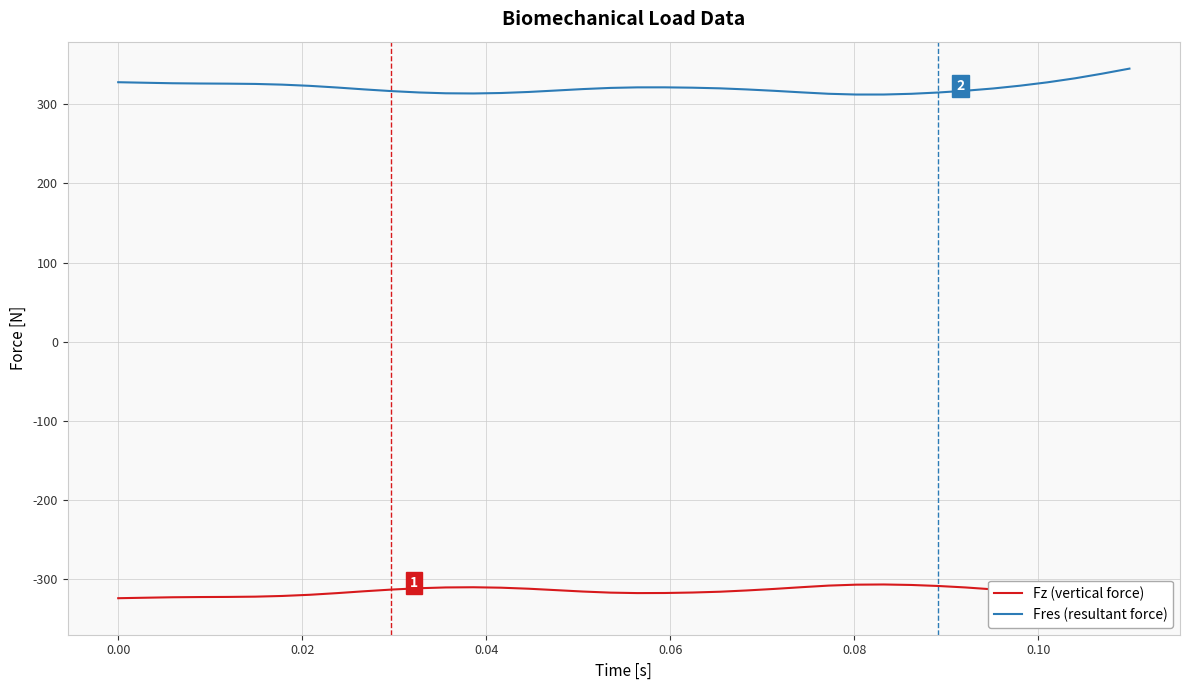

How many lines are shown in the chart?

2